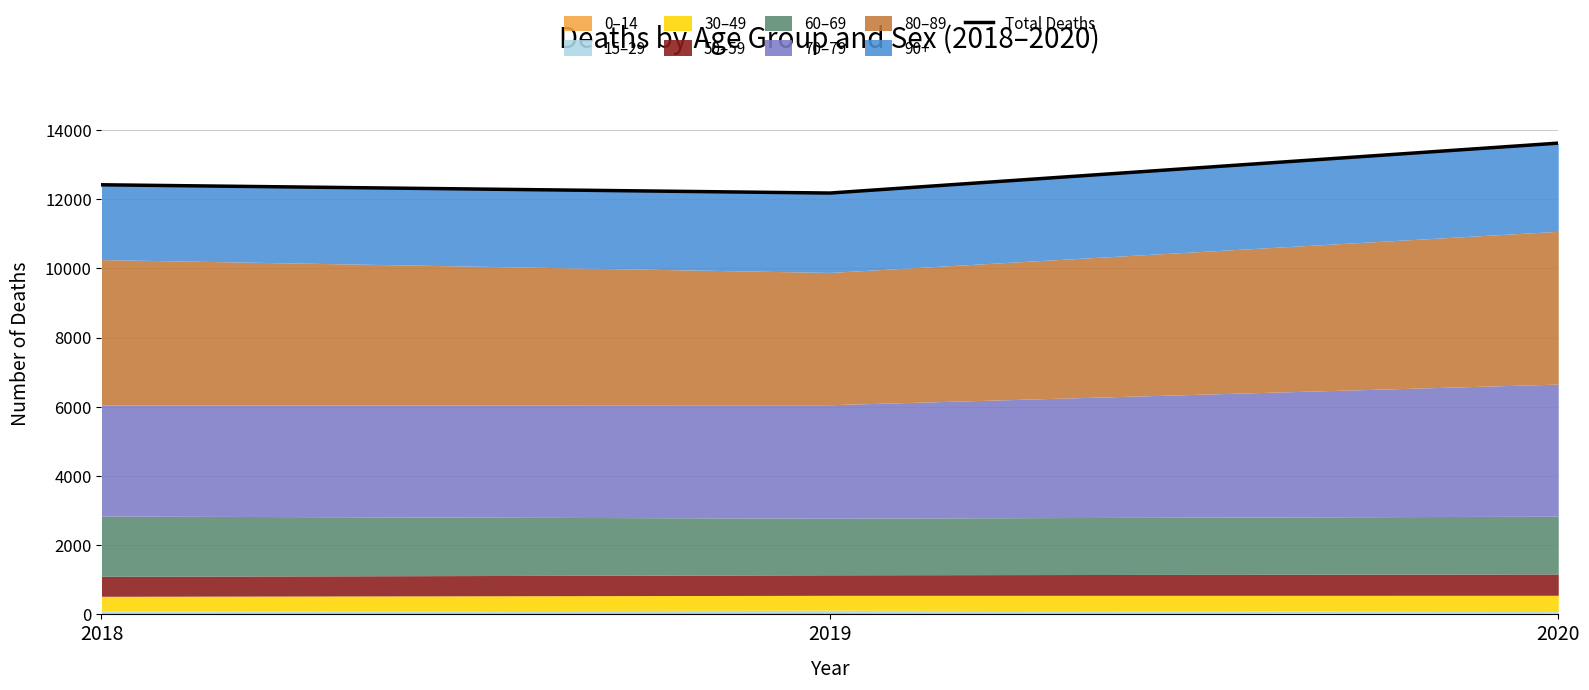

Reading left to right, list all the values displayed in this chart.

2018=12417	2019=12178	2020=13621